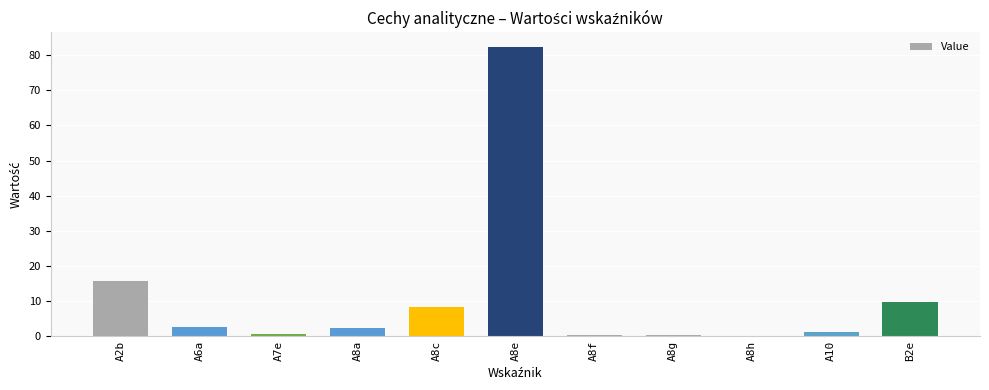

Where is the data nearest to the value 41?

A2b